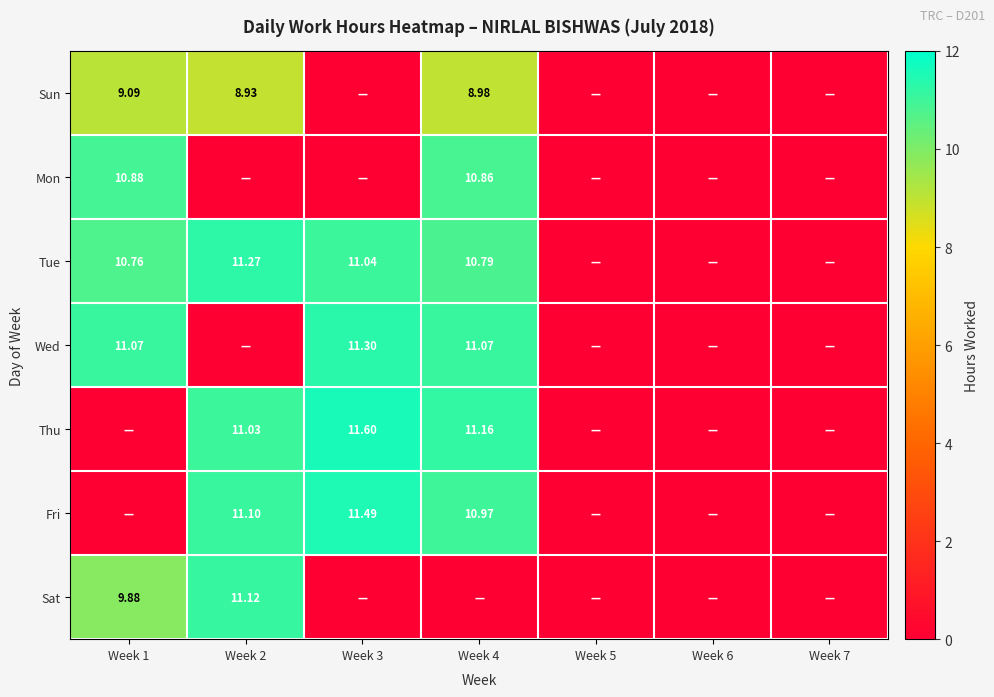

What is the greatest value displayed?

11.6